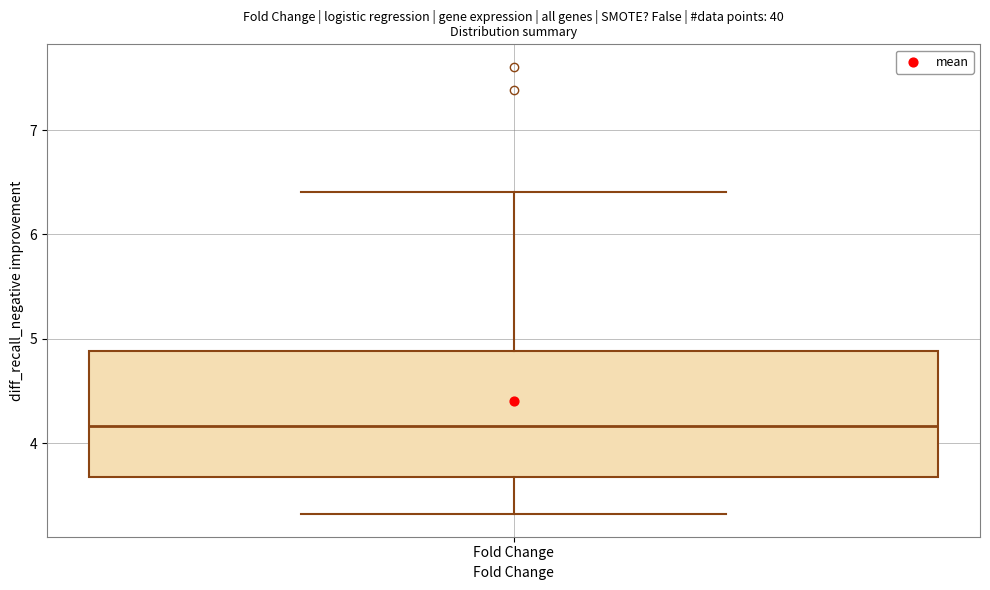

Transcribe this box plot: give where the median line is, the range the box spans, and where the two whiskers end, as read against the y-axis. The values are not printed on the chart, so give them approximately, as read against the axis.

median 4.2, box 3.7 to 4.9, whiskers 3.3 to 6.4